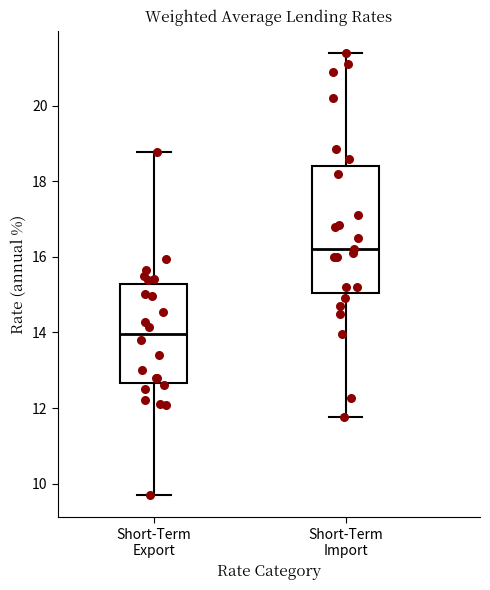

Reading left to right, transcribe this box plot: for each box, give where its median line is, the range the box spans, and where its two whiskers end, as read against the y-axis. The values are not printed on the chart, so give them approximately, as read against the axis.

Short-Term Export: median 14.0, box 12.6 to 15.2, whiskers 9.6 to 18.8
Short-Term Import: median 16.2, box 15.0 to 18.4, whiskers 11.8 to 21.4